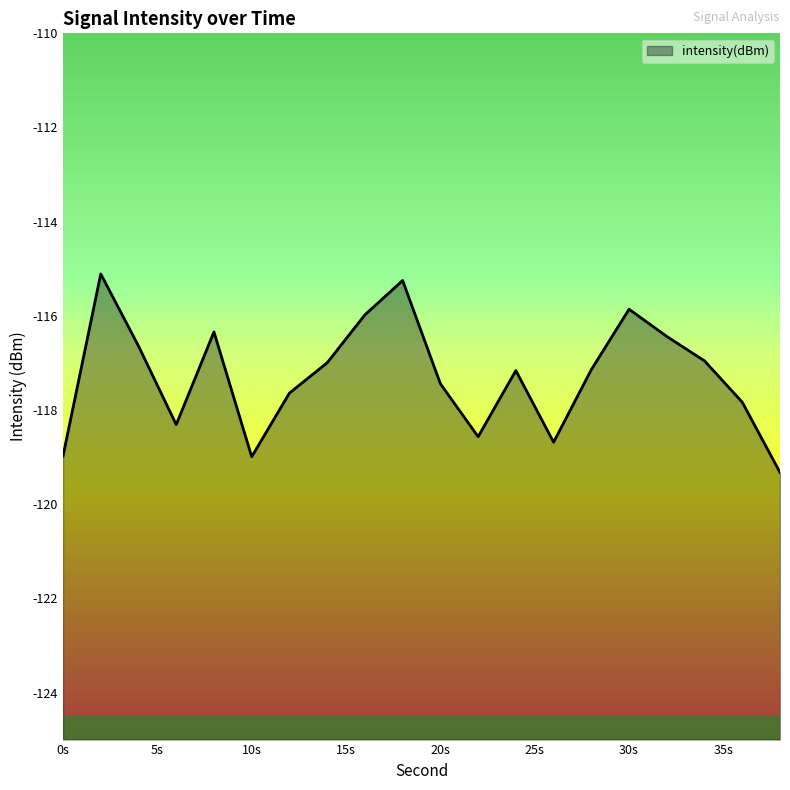

How many interior local peaks (higher than both neighbors) does the data have?

5